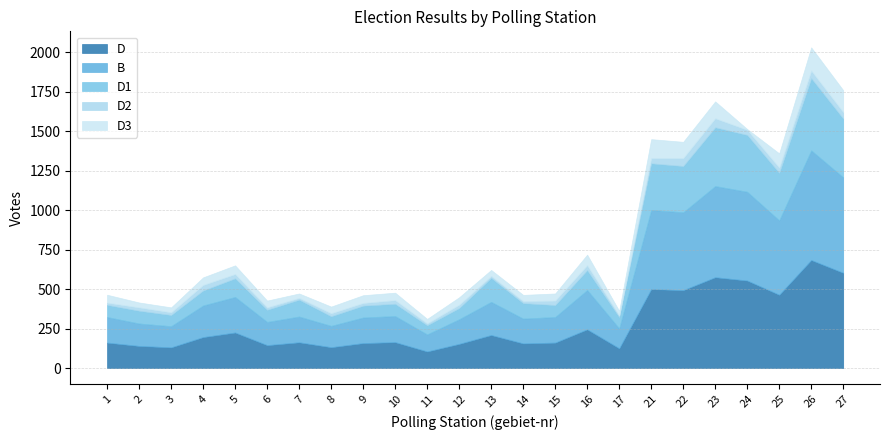

What is the greatest value displayed?

694